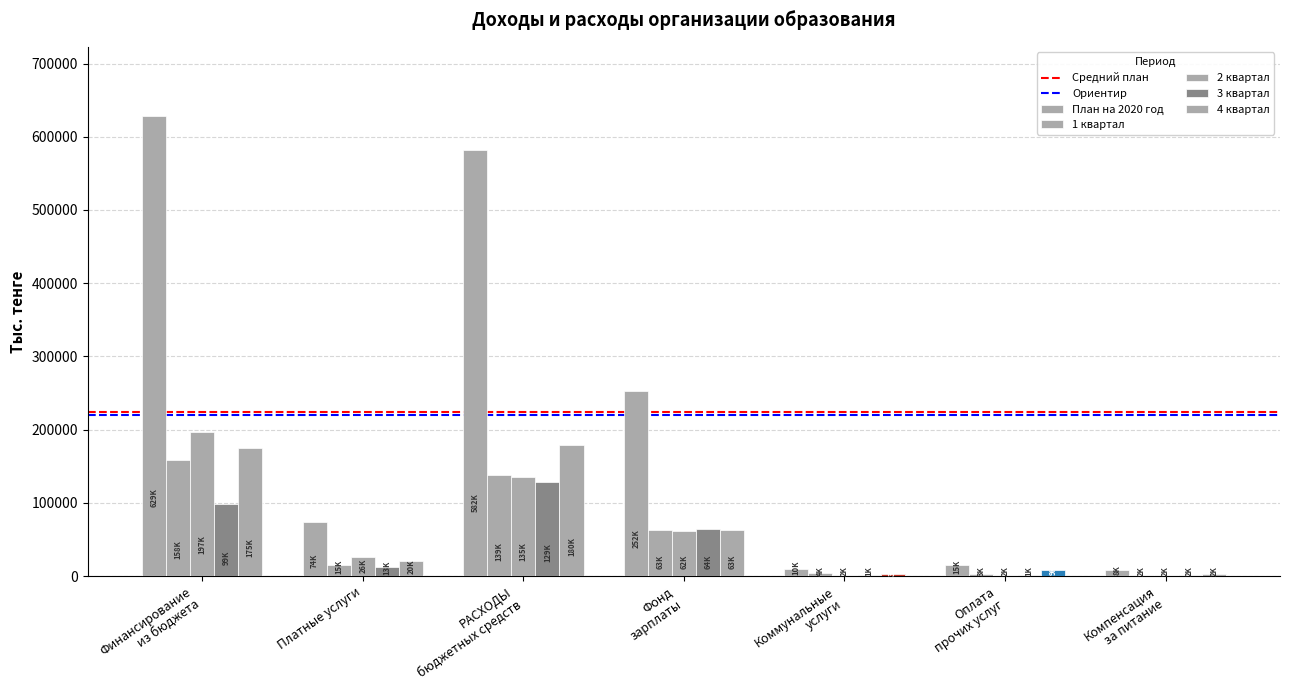

How many groups of bars are there?

7